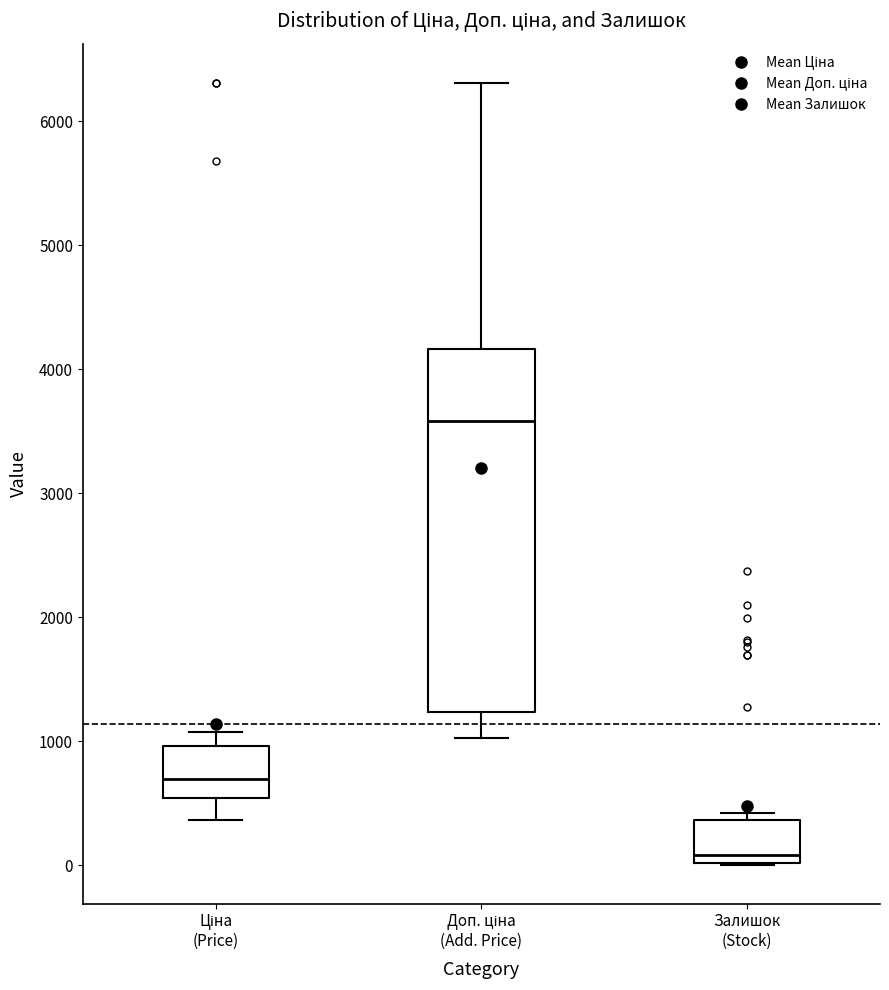

Which box's median line is the highest?

Доп. ціна (Add. Price)